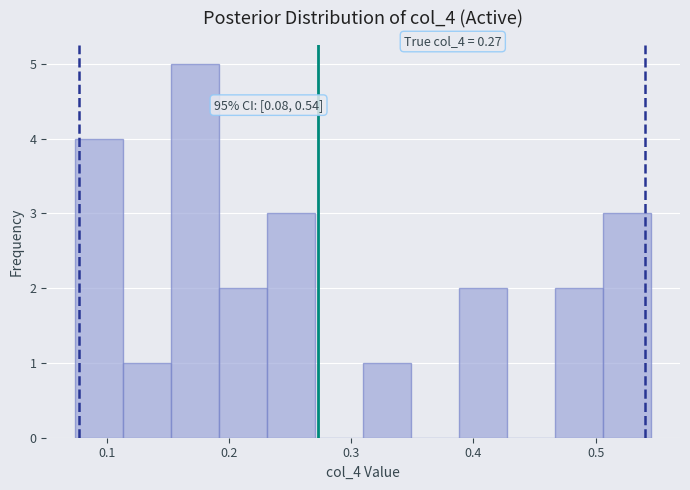

Around what value on the x-axis is the tallest bar? Give the approximate position of its centre, as read against the axis.

0.17